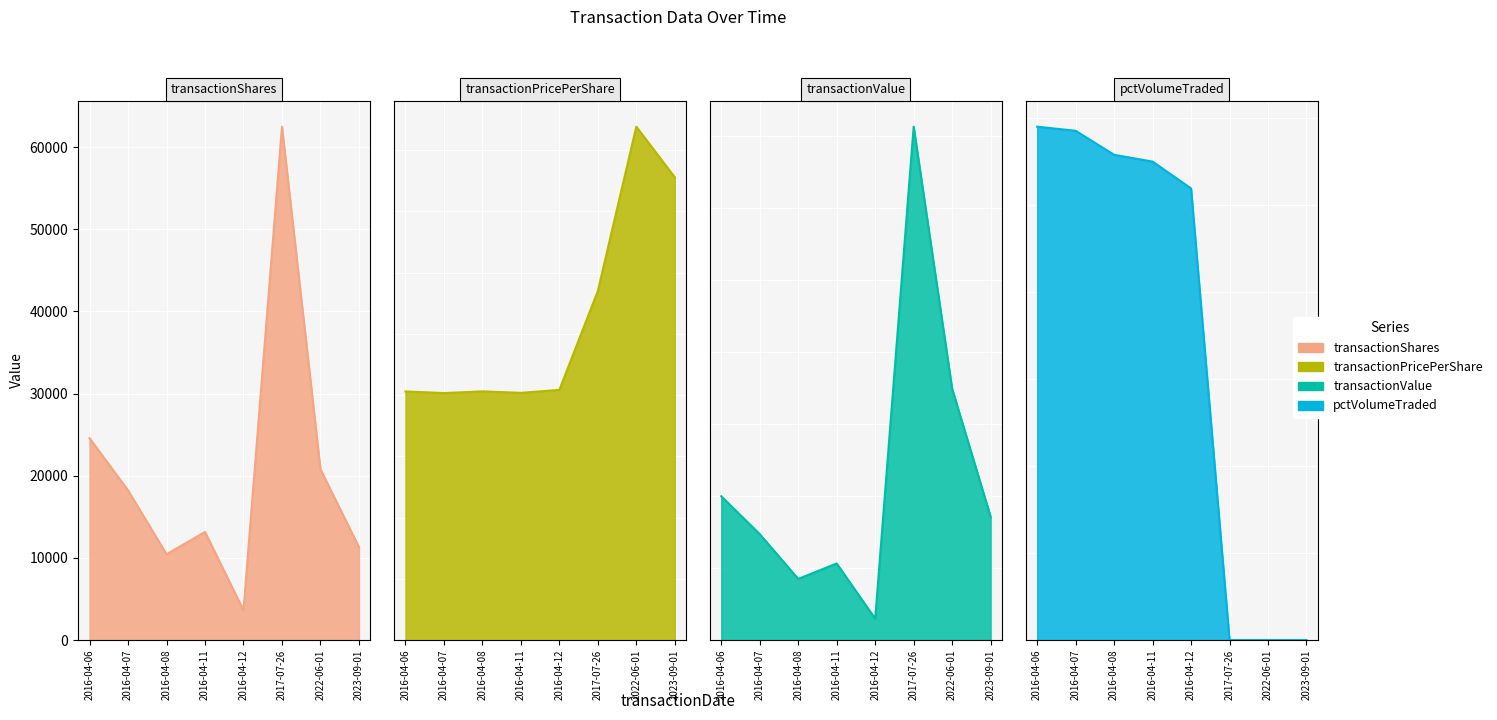

What value does the transactionPricePerShare series have at 2016-04-08?

40.6